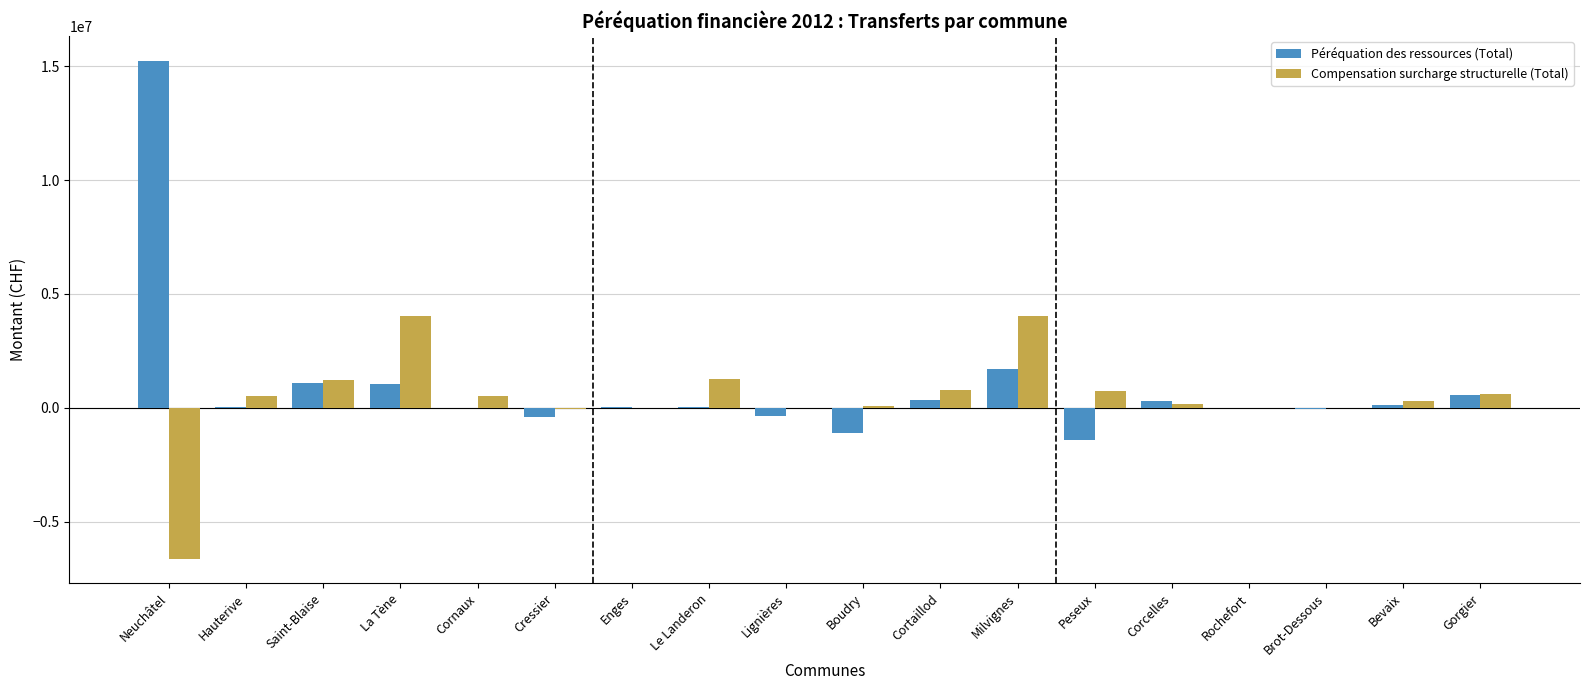

Is it true that Compensation surcharge structurelle (Total) equals 797753 at Cortaillod?

True